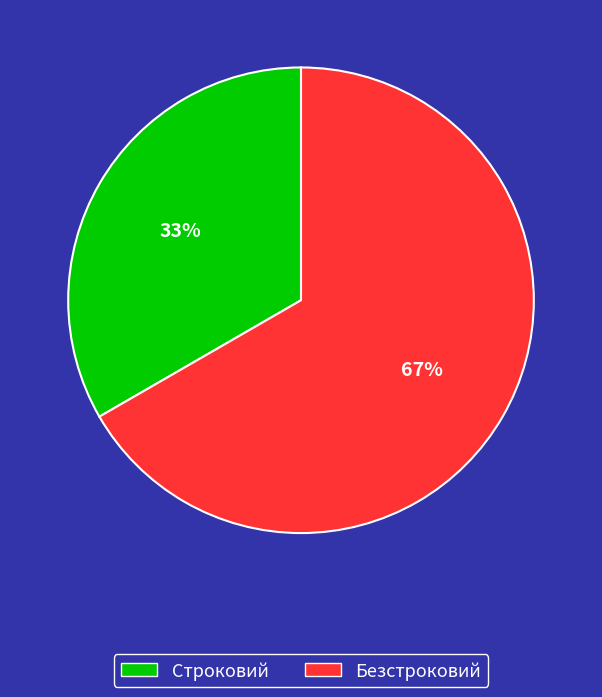

To the nearest percent, what is the combined percentage of Безстроковий and Строковий?

100%